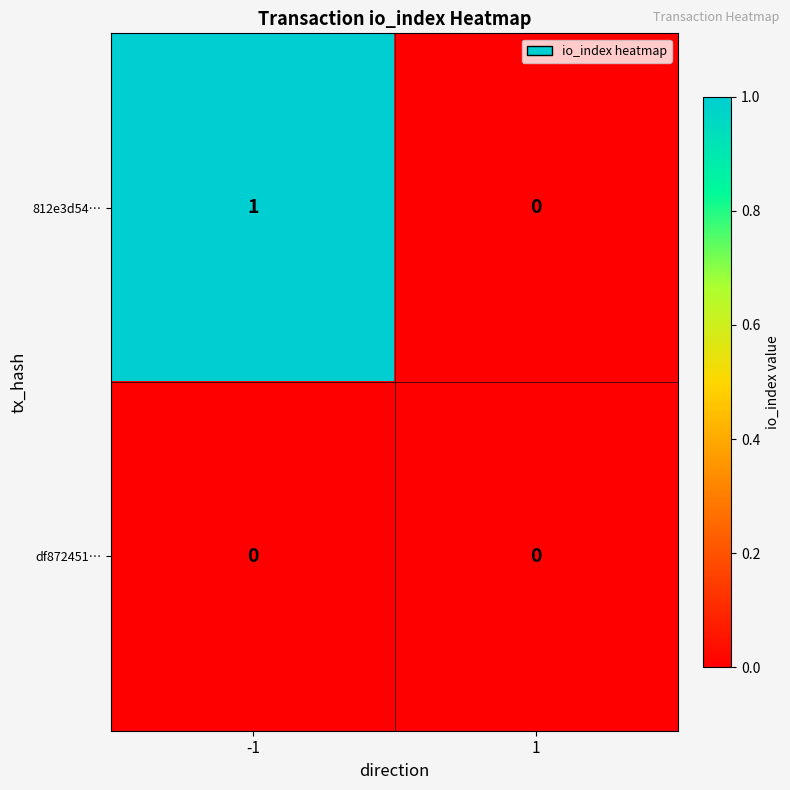

Reading right to left, list all the values displayed in this chart.

812e3d54…: 1=0	-1=1
df872451…: 1=0	-1=0